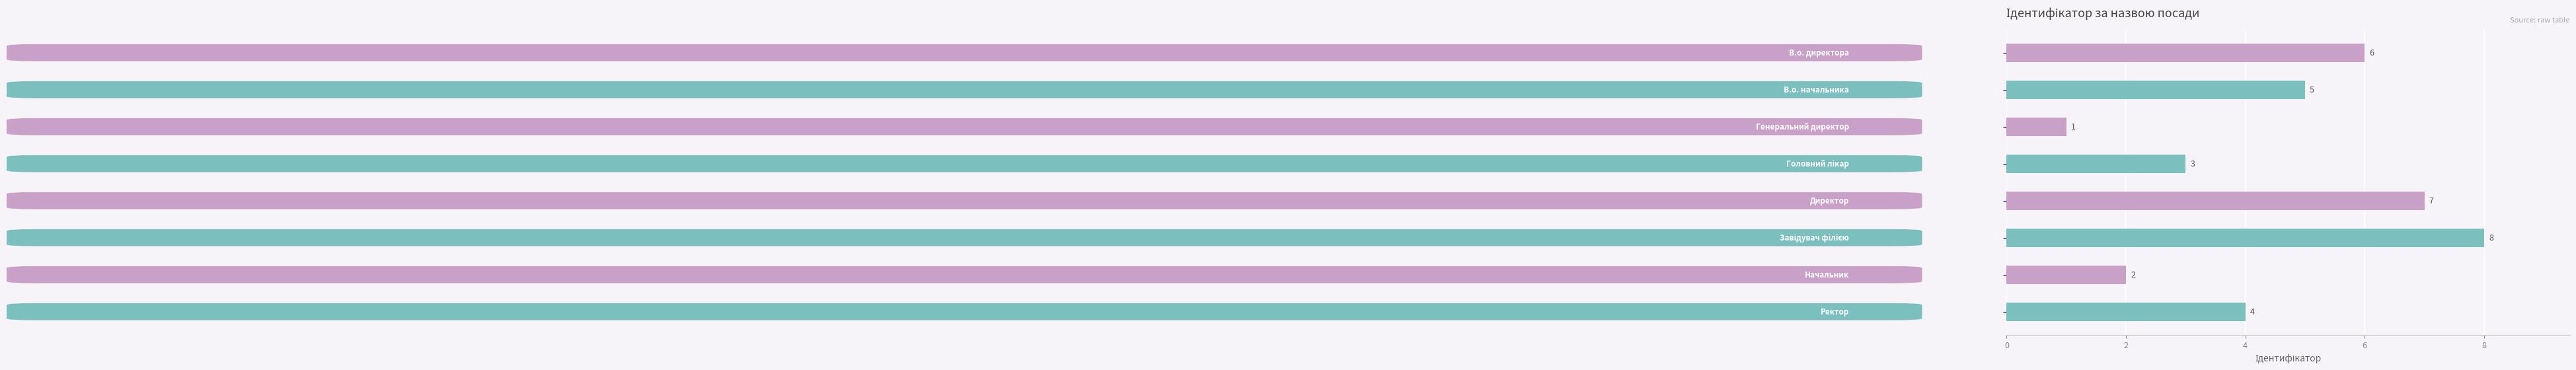

What is the value of the 2nd bar from the top?

5